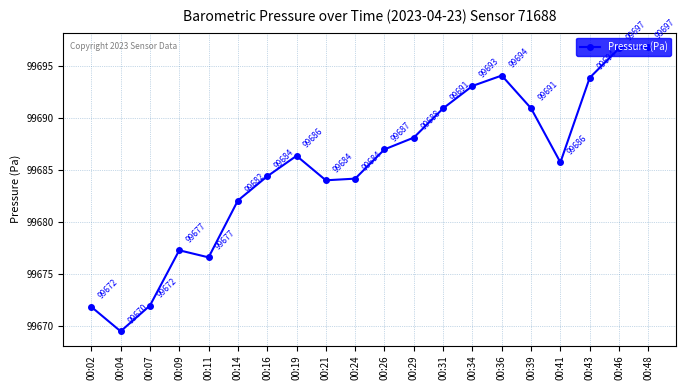

What is the average value?

99685.3